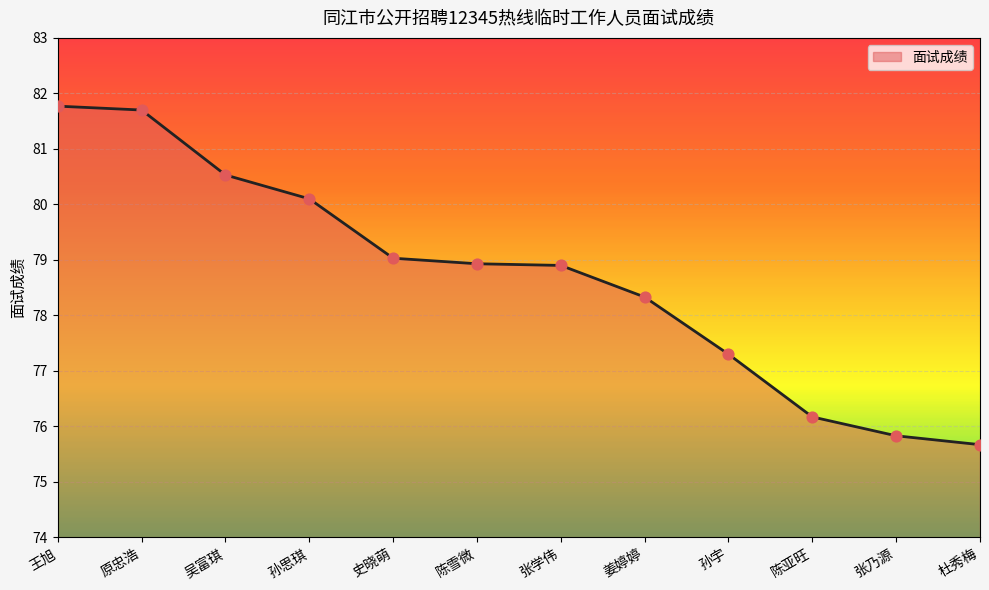

What is the ratio of the value at 孙宇 to the value at 陈亚旺?

1.0